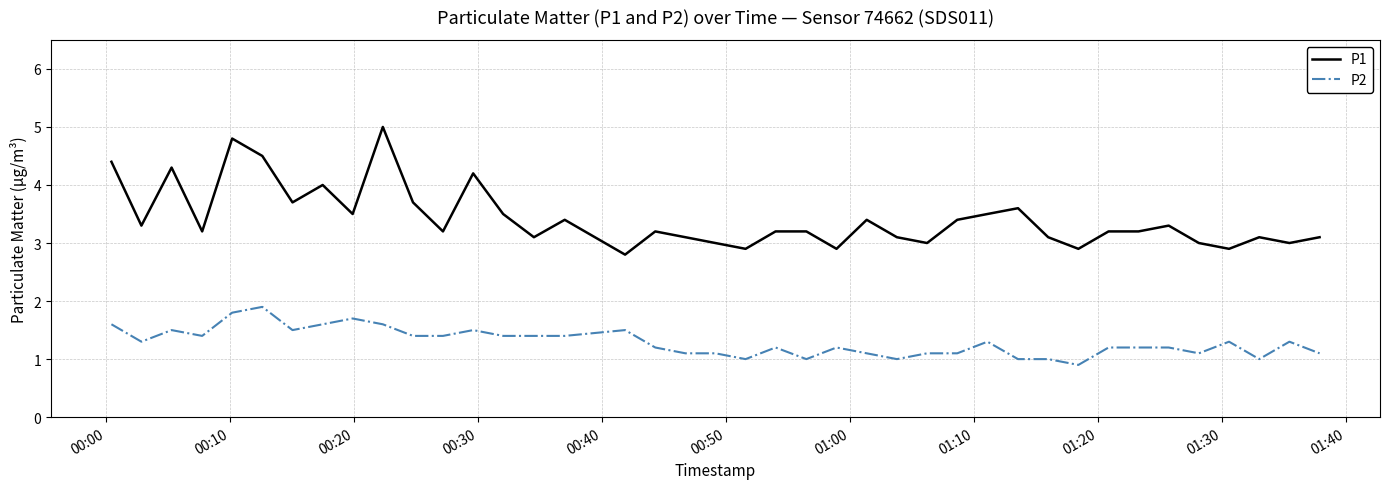

What is the greatest value displayed?

5.0